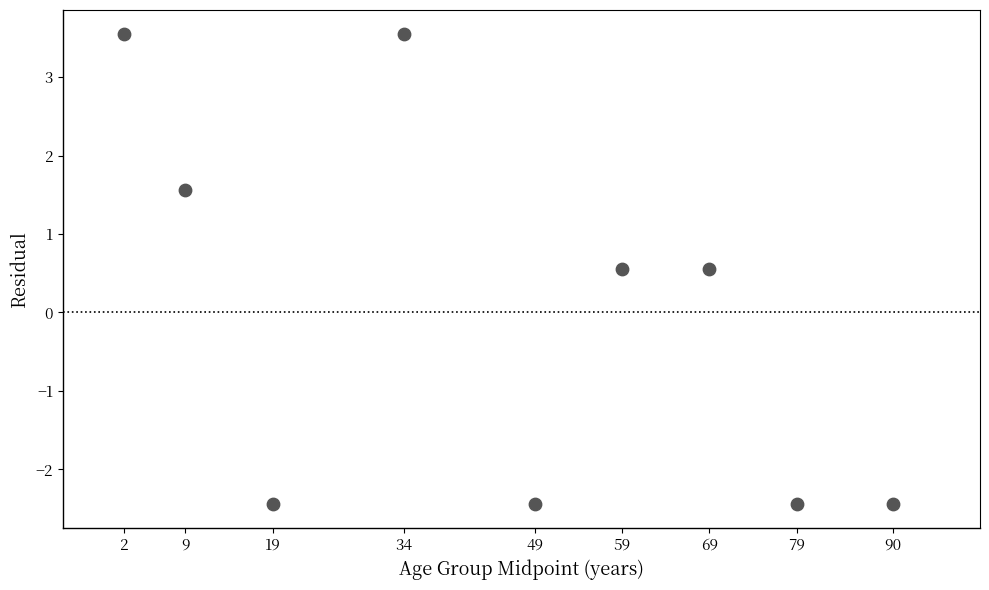

What is the range of X values (max minus min)?

88.0